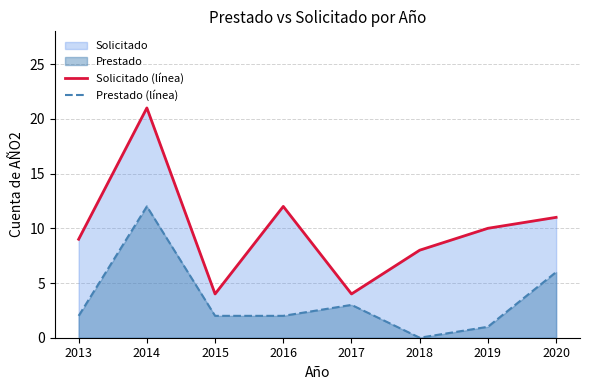

Rank the series at 2017 from highest to lowest value.

Solicitado (línea), Prestado (línea)